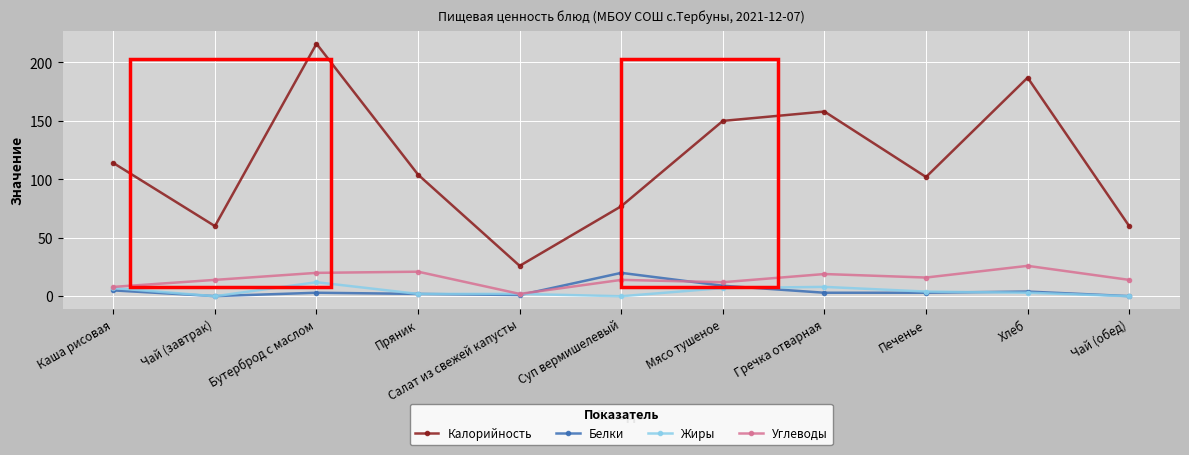

Where does the Жиры series first go above 3?

Каша рисовая